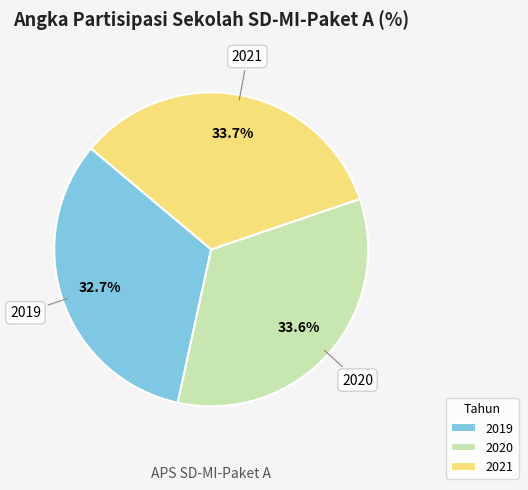

Approximately how many times larger is the value at 2021 compared to 2019?

1.0